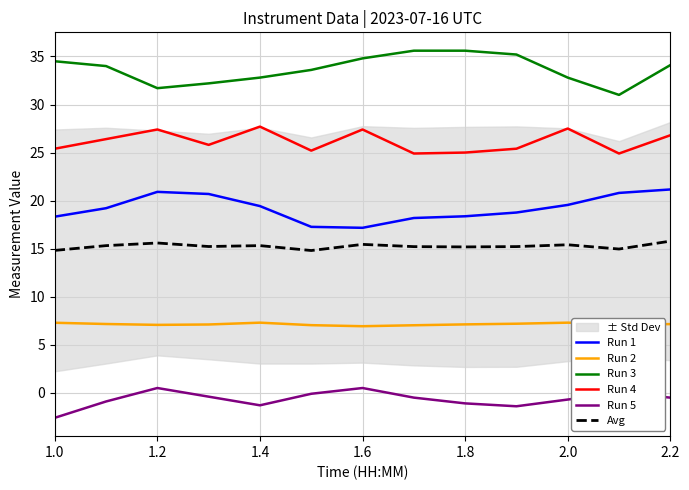

What is the value of the Run 1 point at the 11th from the left?

19.6